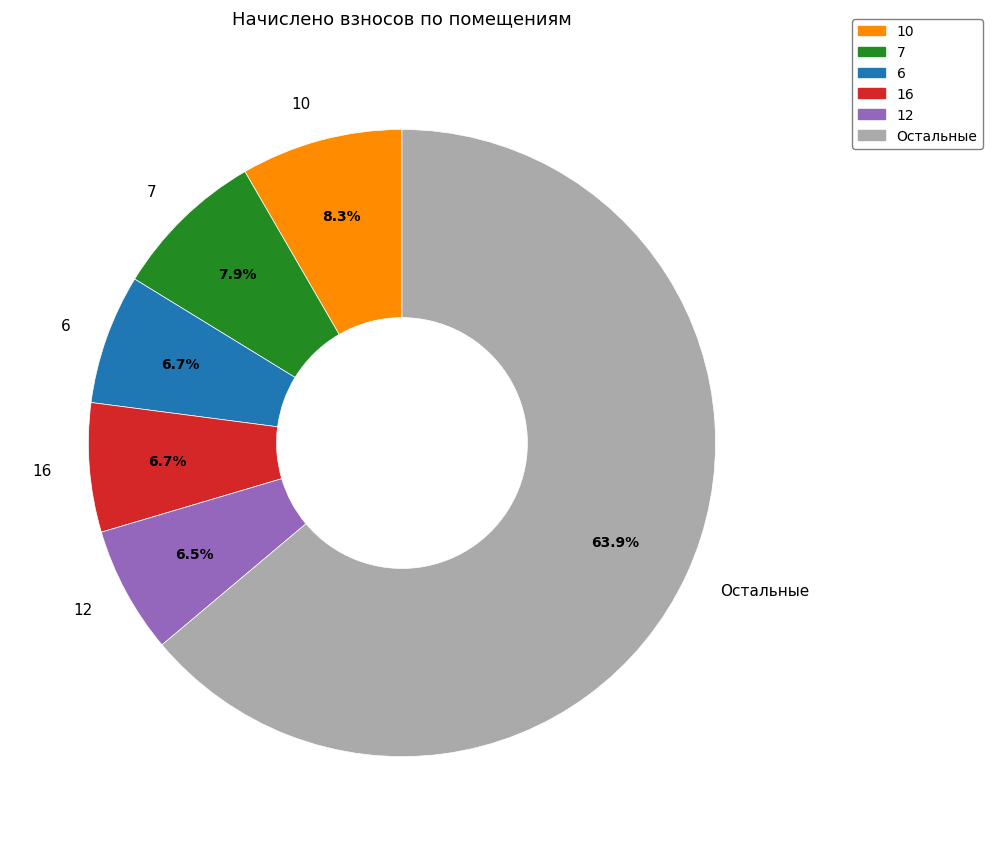

How many slices are in this pie chart?

6